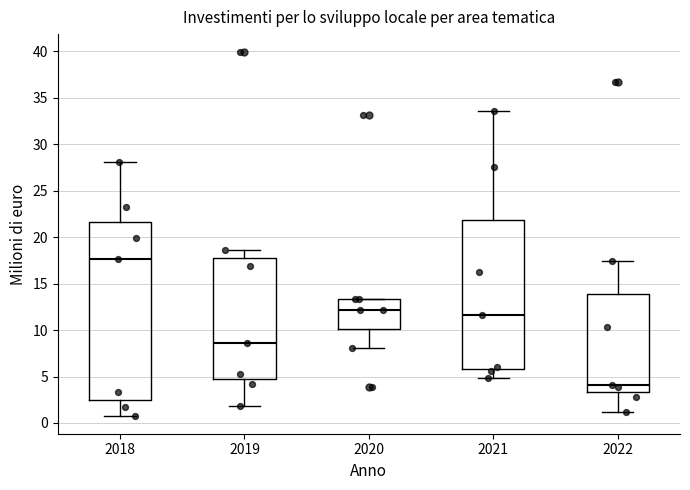

Reading left to right, transcribe this box plot: for each box, give where its median line is, the range the box spans, and where its two whiskers end, as read against the y-axis. The values are not printed on the chart, so give them approximately, as read against the axis.

2018: median 17.5, box 2.5 to 21.5, whiskers 1.0 to 28.0
2019: median 8.5, box 5.0 to 18.0, whiskers 2.0 to 18.5
2020: median 12.0, box 10.0 to 13.5, whiskers 8.0 to 13.5
2021: median 11.5, box 6.0 to 22.0, whiskers 5.0 to 33.5
2022: median 4.0, box 3.5 to 14.0, whiskers 1.0 to 17.5